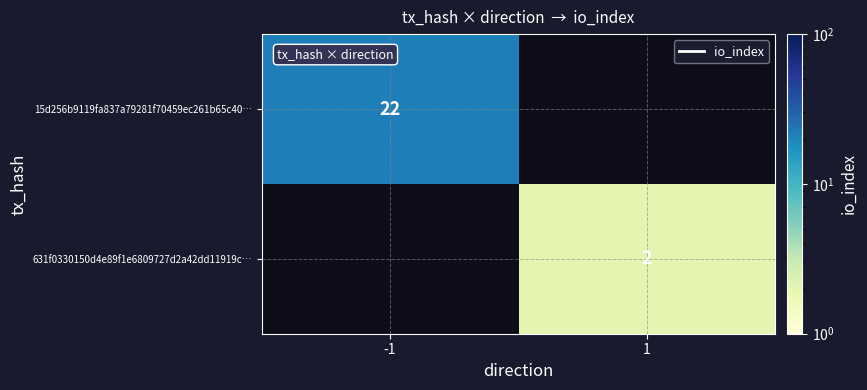

At which category does the chart reach its minimum across all series?

1